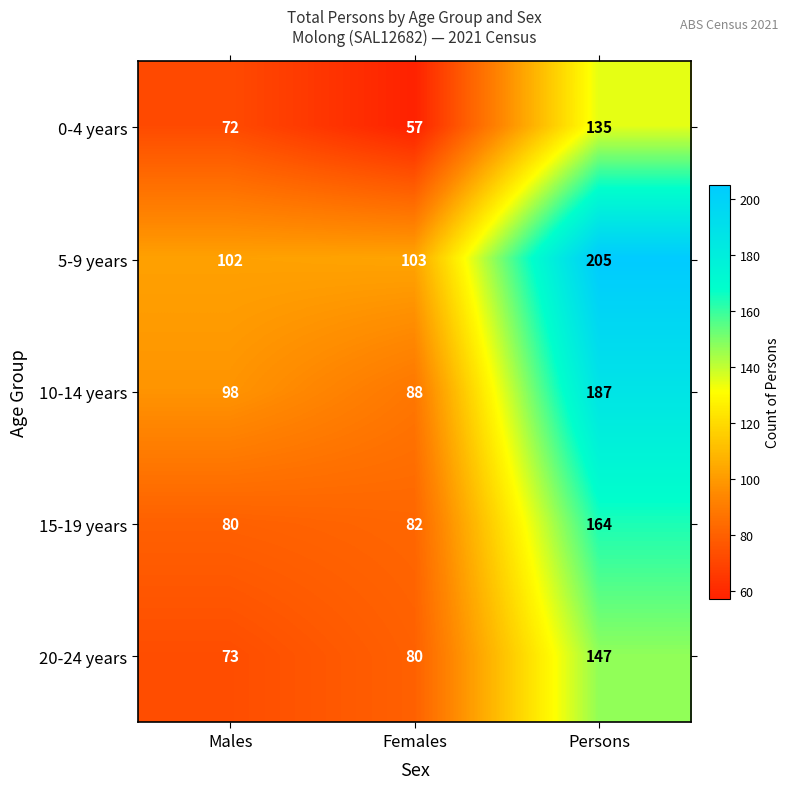

How many distinct data groups are displayed?

5